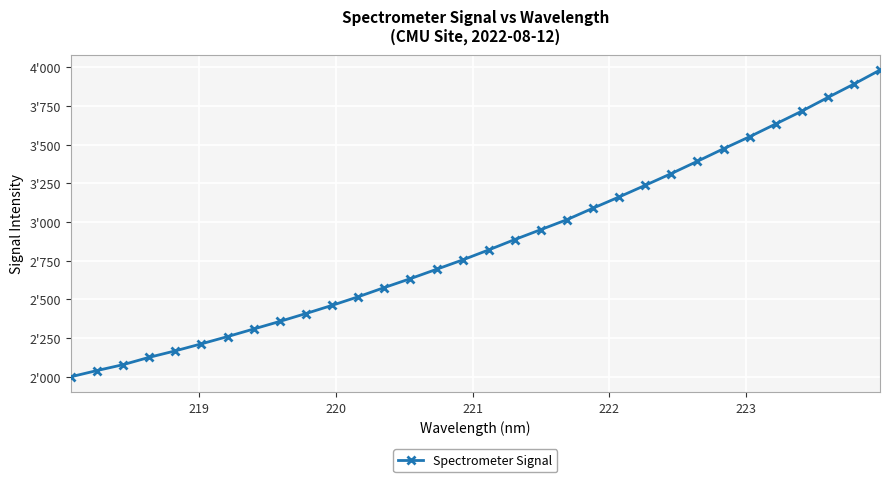

What is the difference between the maximum and second lowest values?

1942.7